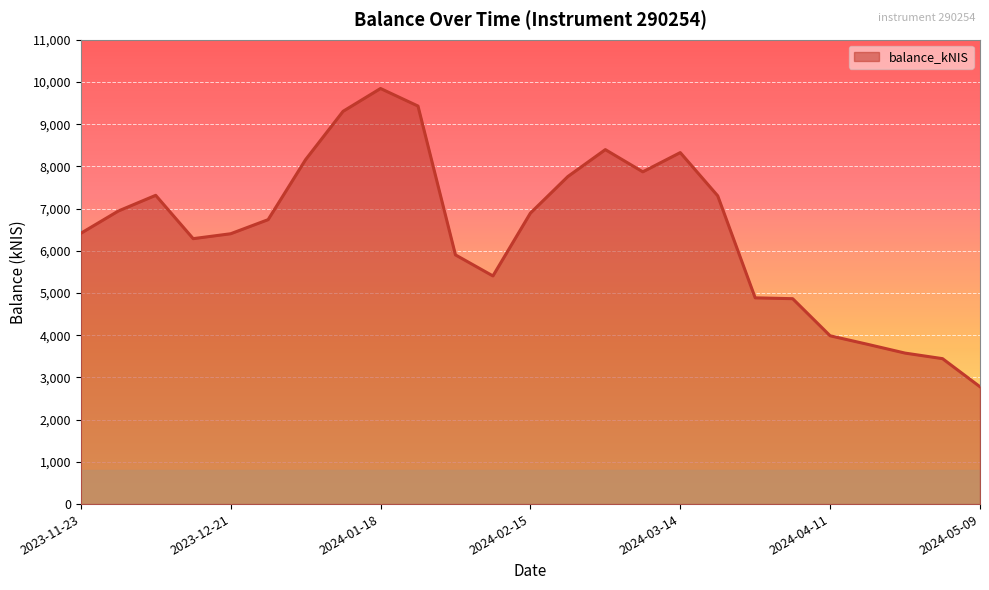

What is the difference between the maximum and minimum values?

7065.4